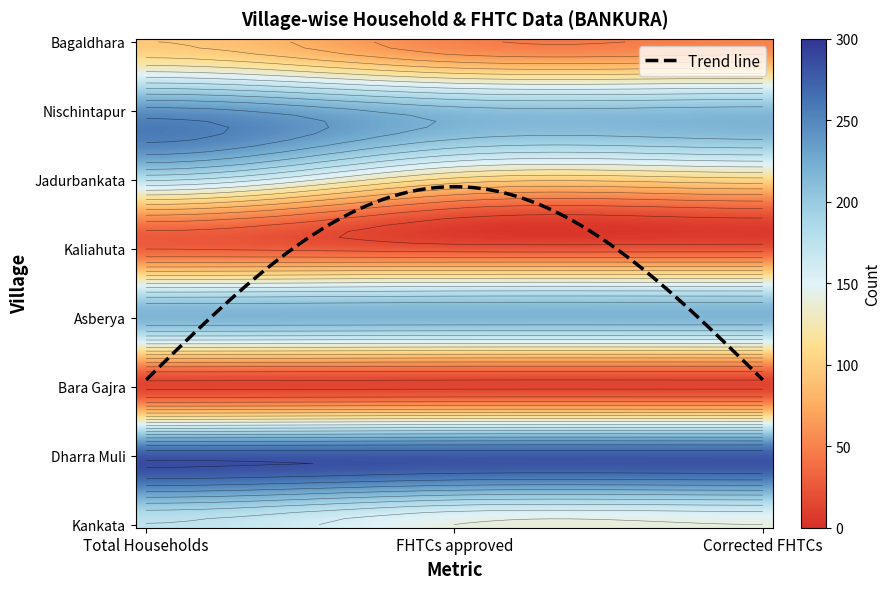

What is the average value of the Dharra Muli series?

279